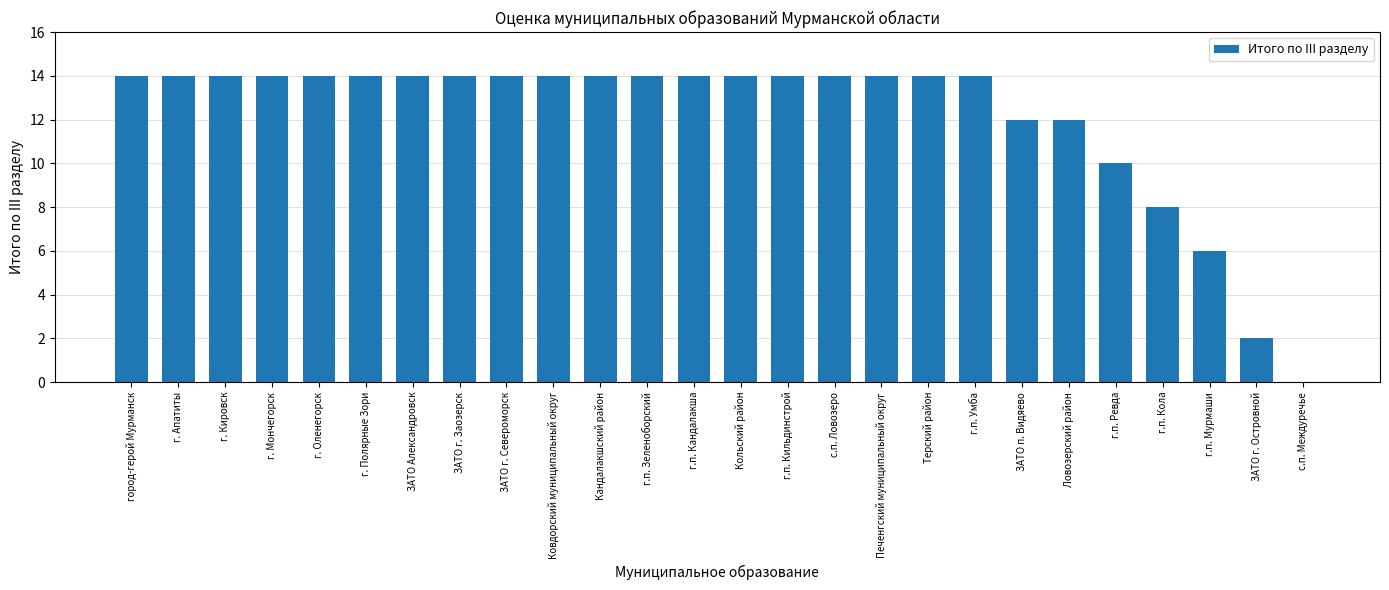

Are the bars horizontal?

No